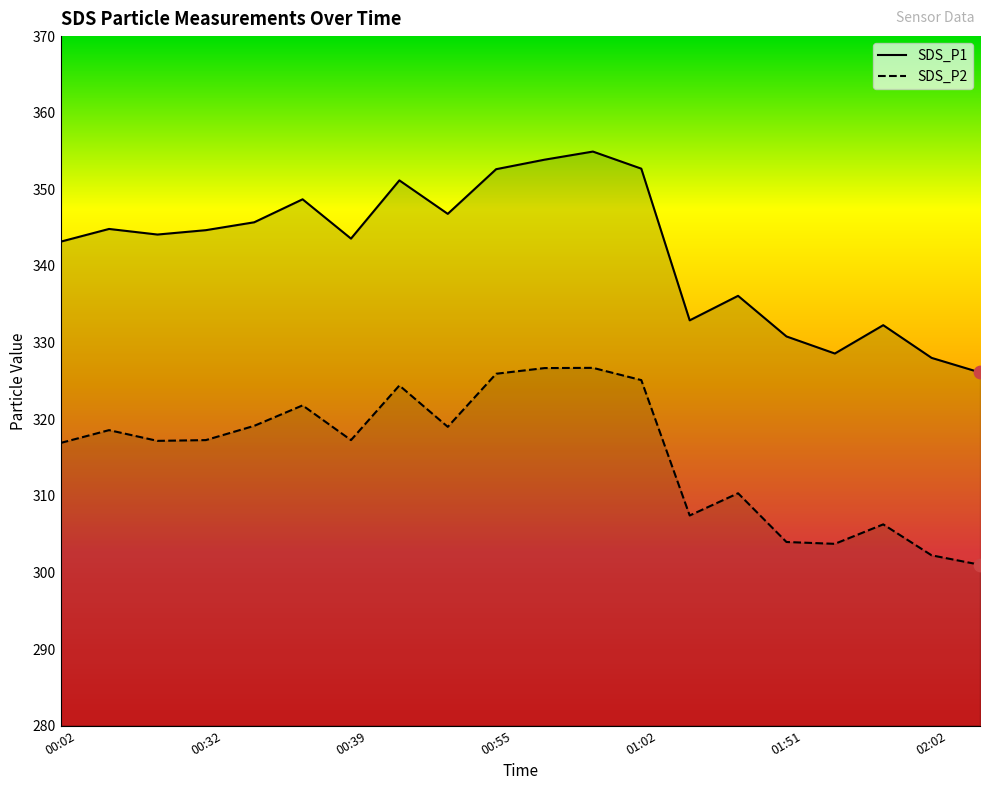

Which series has the largest Y range (max minus min)?

SDS_P1